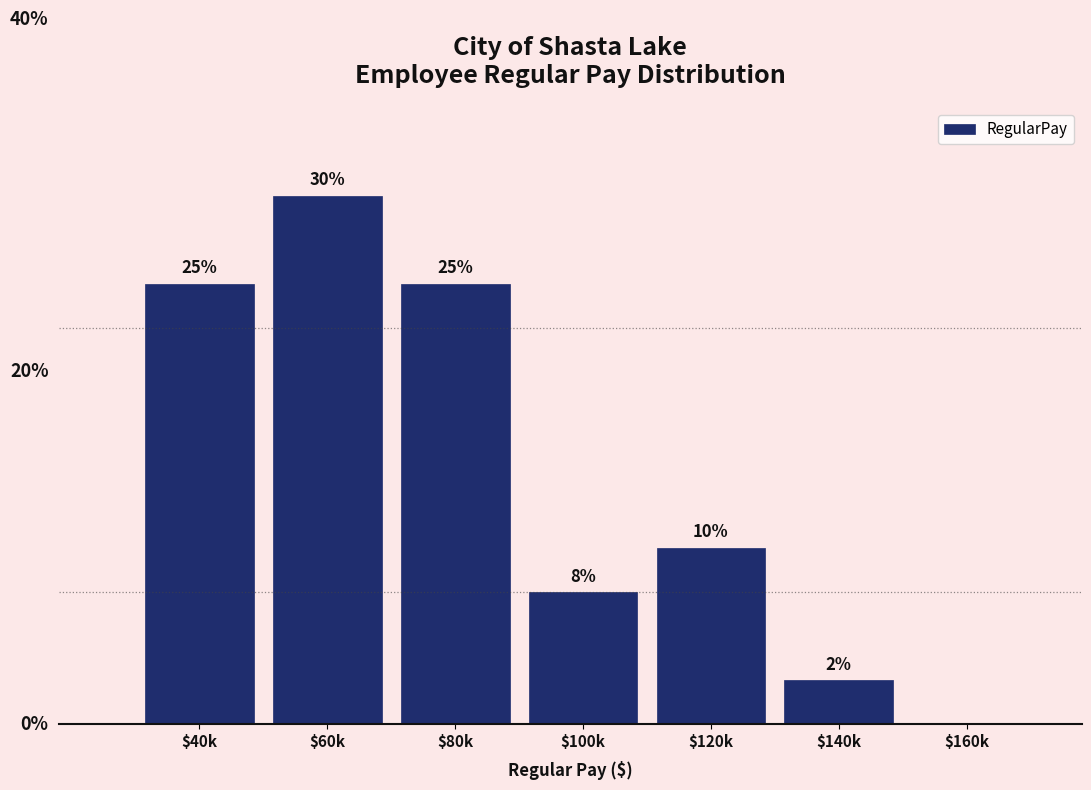

Are the bars horizontal?

No